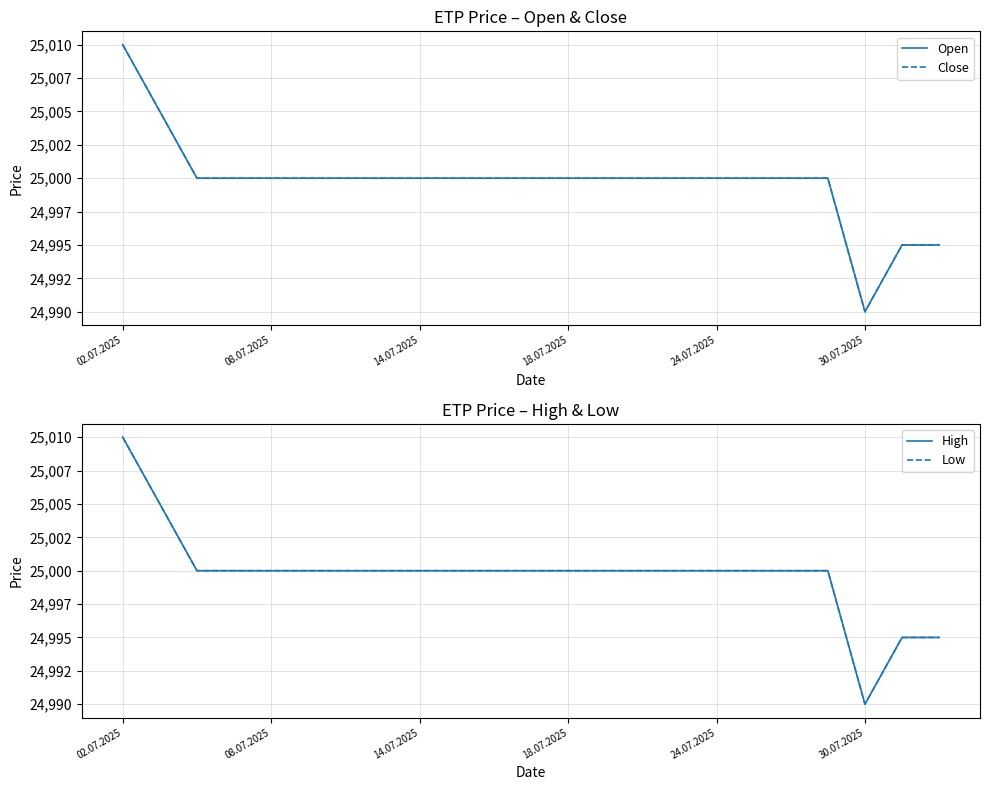

Reading right to left, what are all the values shown in this chart?

Open: 24995	24995	24990	25000	25000	25000	25000	25000	25000	25000	25000	25000	25000	25000	25000	25000	25000	25000	25000	25000	25000	25005	25010
Close: 24995	24995	24990	25000	25000	25000	25000	25000	25000	25000	25000	25000	25000	25000	25000	25000	25000	25000	25000	25000	25000	25005	25010
High: 24995	24995	24990	25000	25000	25000	25000	25000	25000	25000	25000	25000	25000	25000	25000	25000	25000	25000	25000	25000	25000	25005	25010
Low: 24995	24995	24990	25000	25000	25000	25000	25000	25000	25000	25000	25000	25000	25000	25000	25000	25000	25000	25000	25000	25000	25005	25010